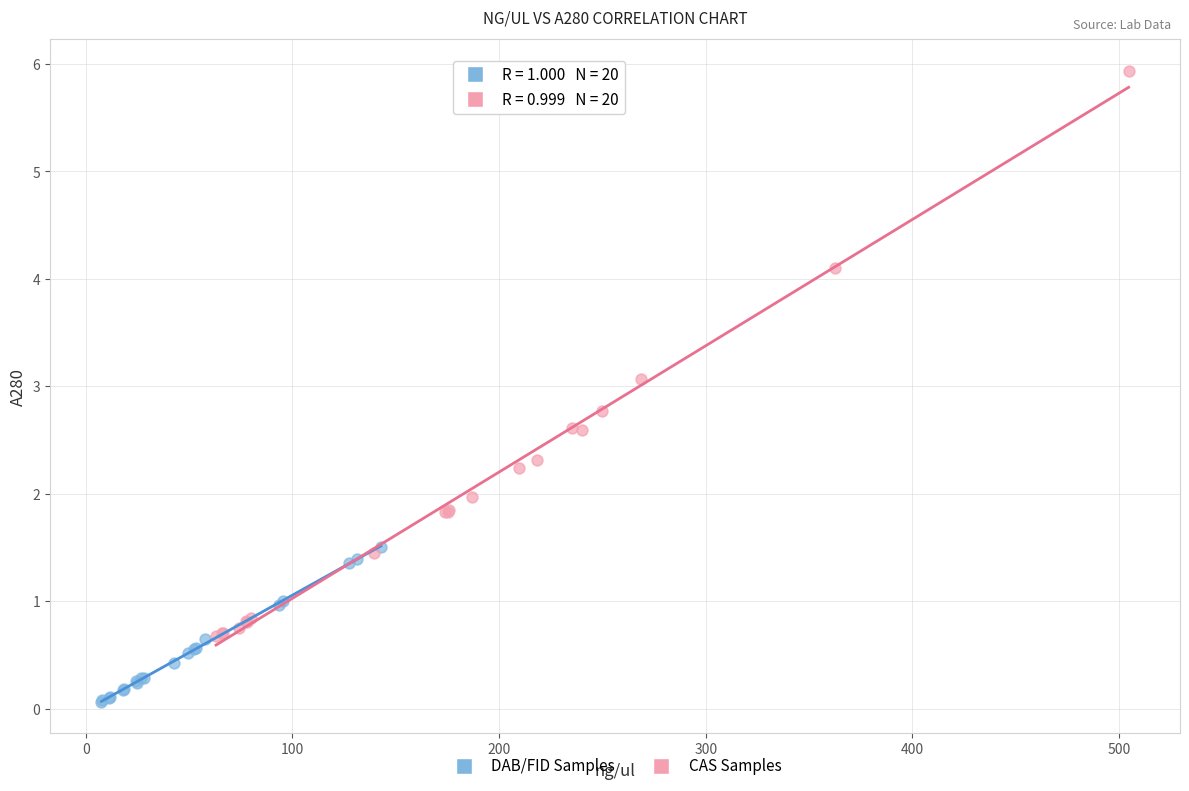

Which series contains the highest Y value?

CAS Samples